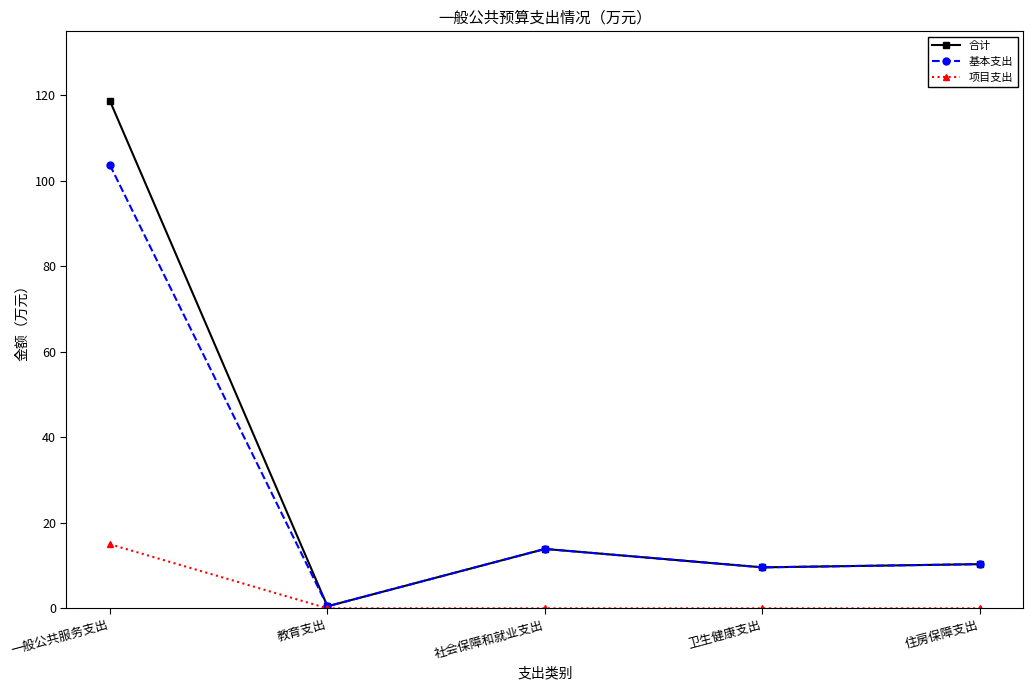

What is the total value across all series at 卫生健康支出?

19.2